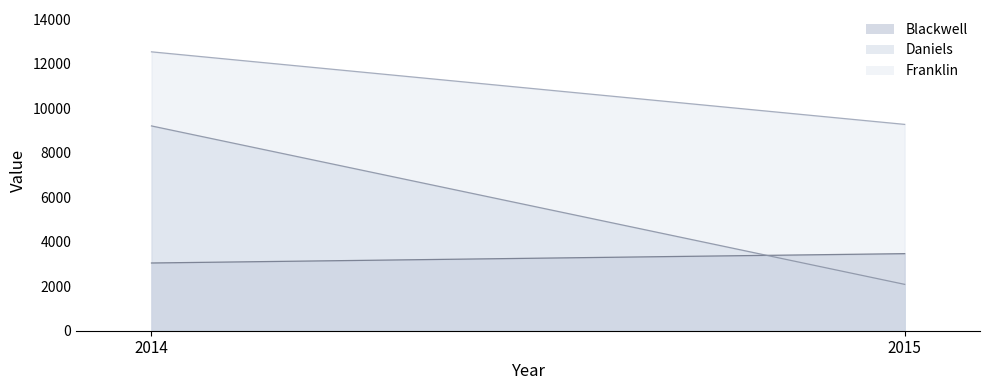

List the labels in order of Blackwell value, largest first.

2015, 2014